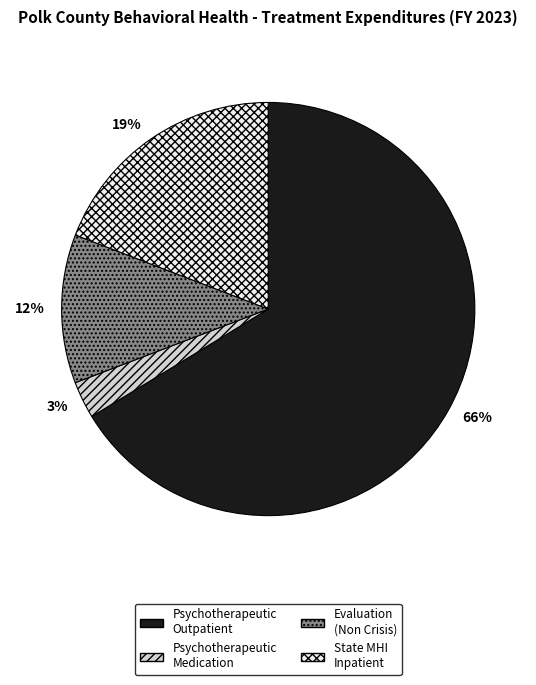

How many slices are in this pie chart?

4